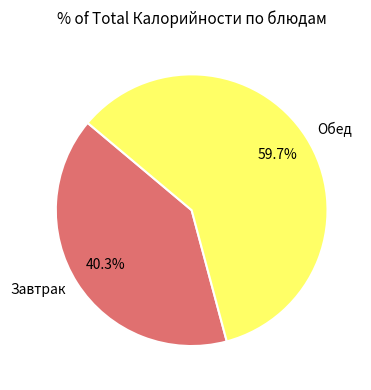

Rank the categories by value from lowest to highest.

Завтрак, Обед